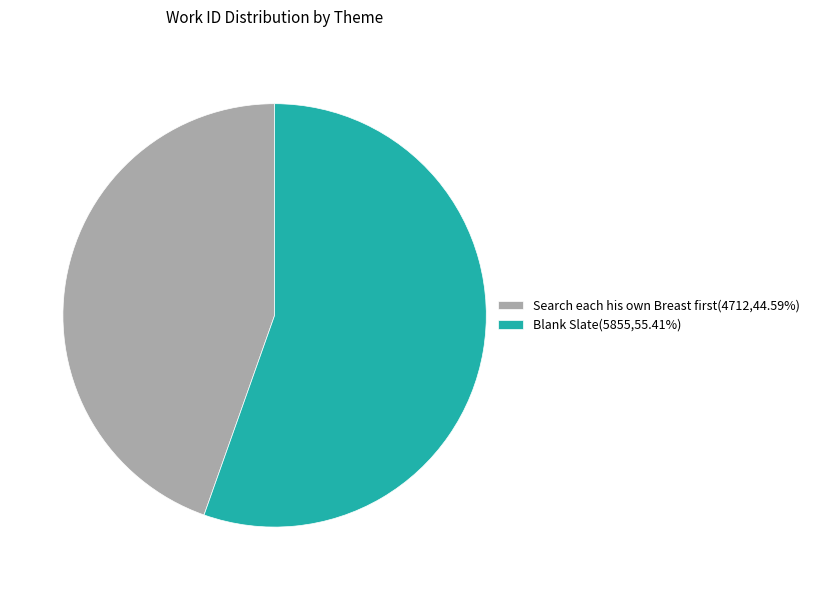

Count the number of slices in the pie.

2